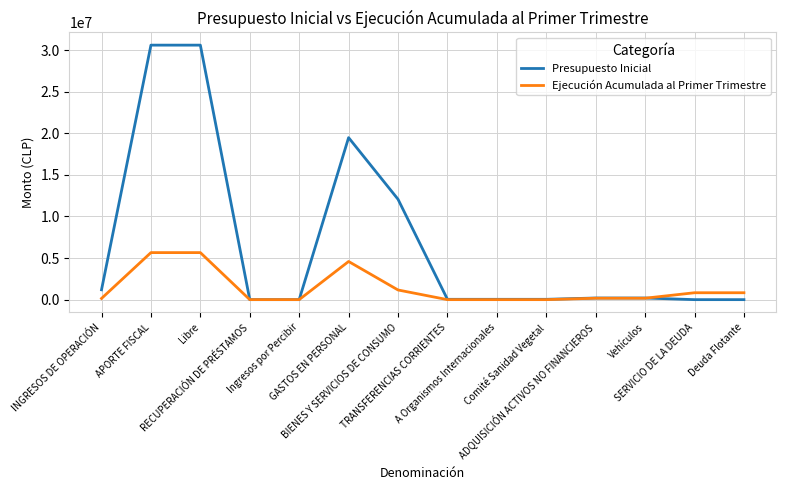

What is the highest value of the Presupuesto Inicial series?

30600486